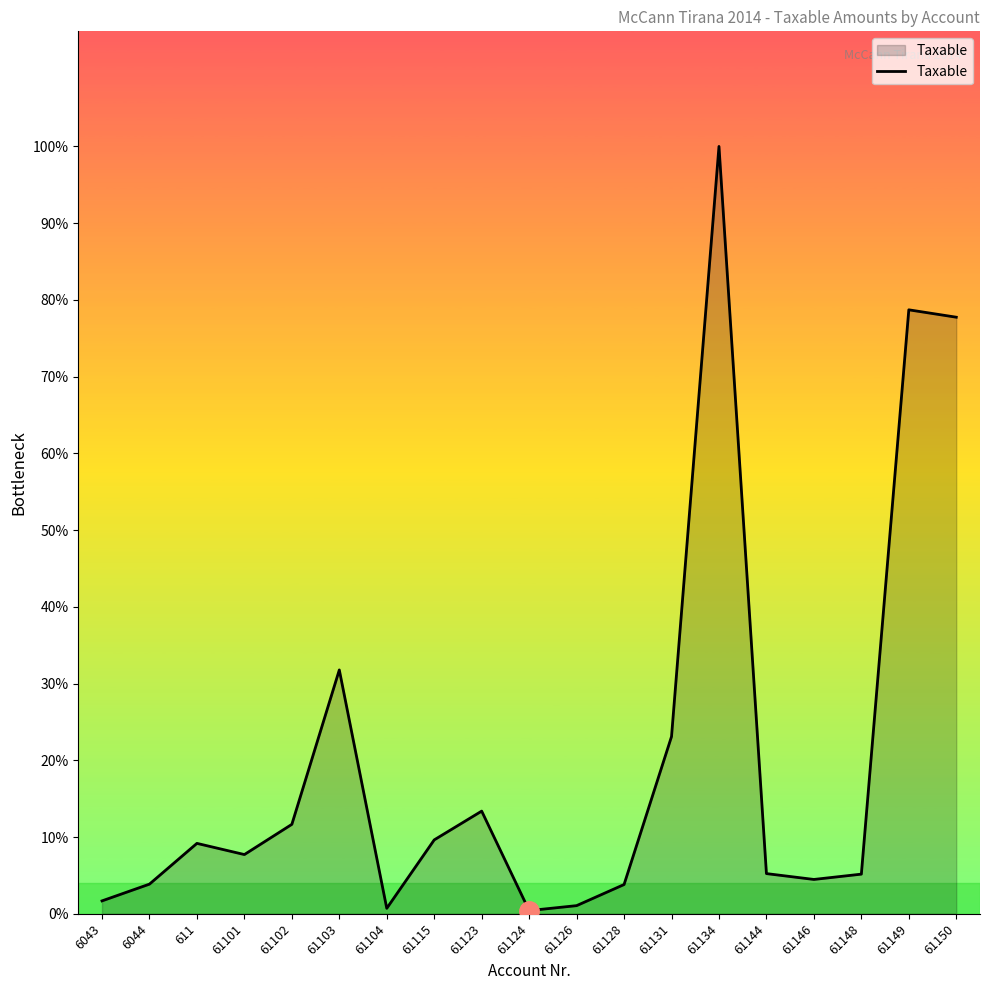

Does the chart have visible grid lines?

No